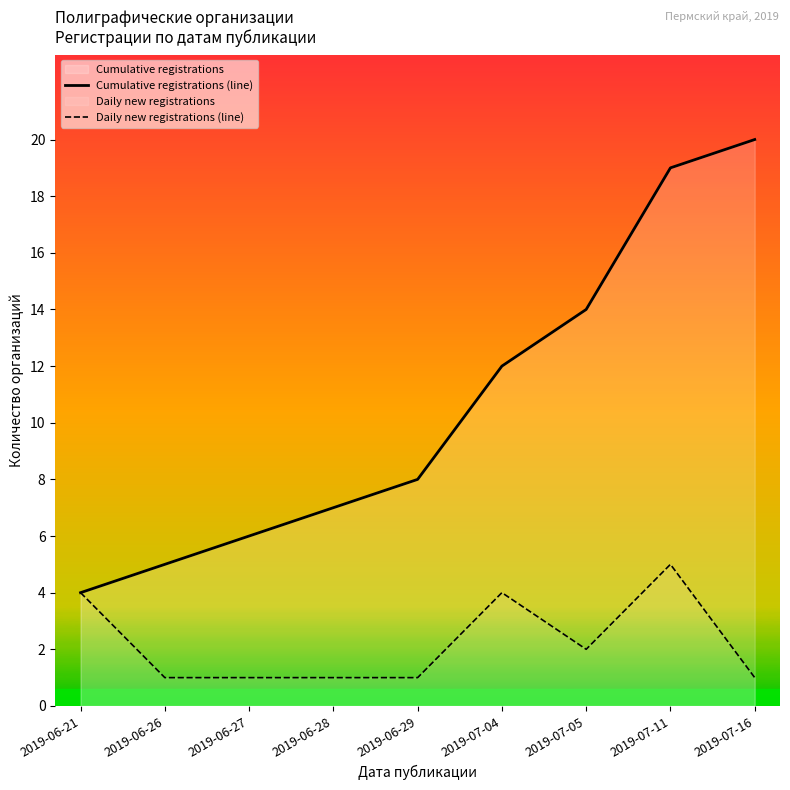

Between 2019-06-27 and 2019-07-16, which series saw the biggest shift?

Cumulative registrations (line)